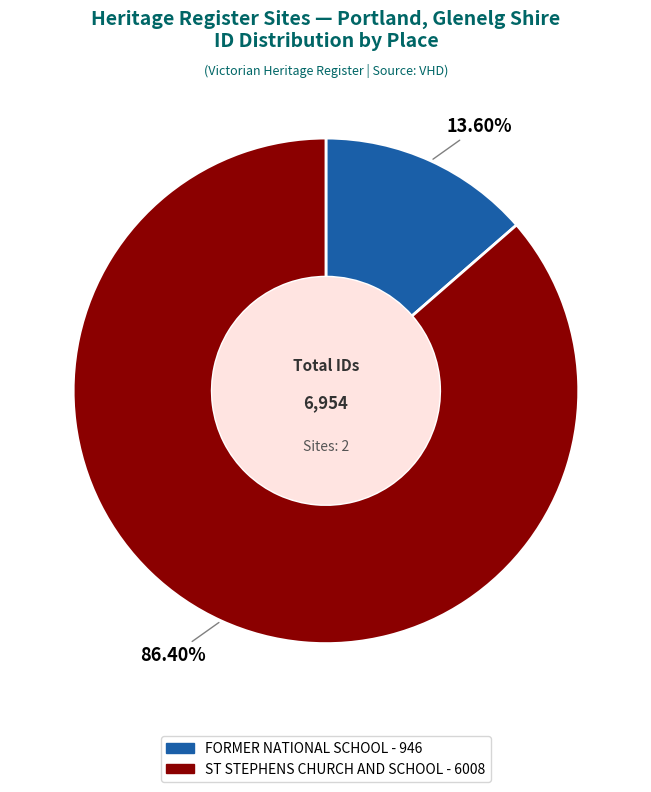

What is the smallest slice in the pie chart?

FORMER NATIONAL SCHOOL